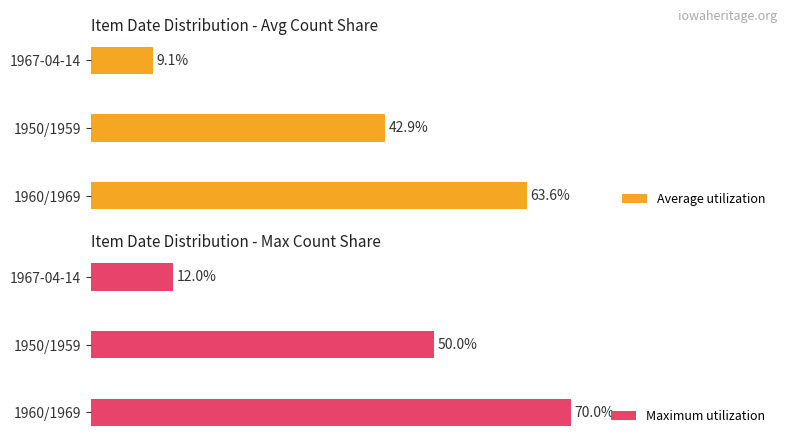

Count the Maximum utilization values in the range 12 to 70.

3